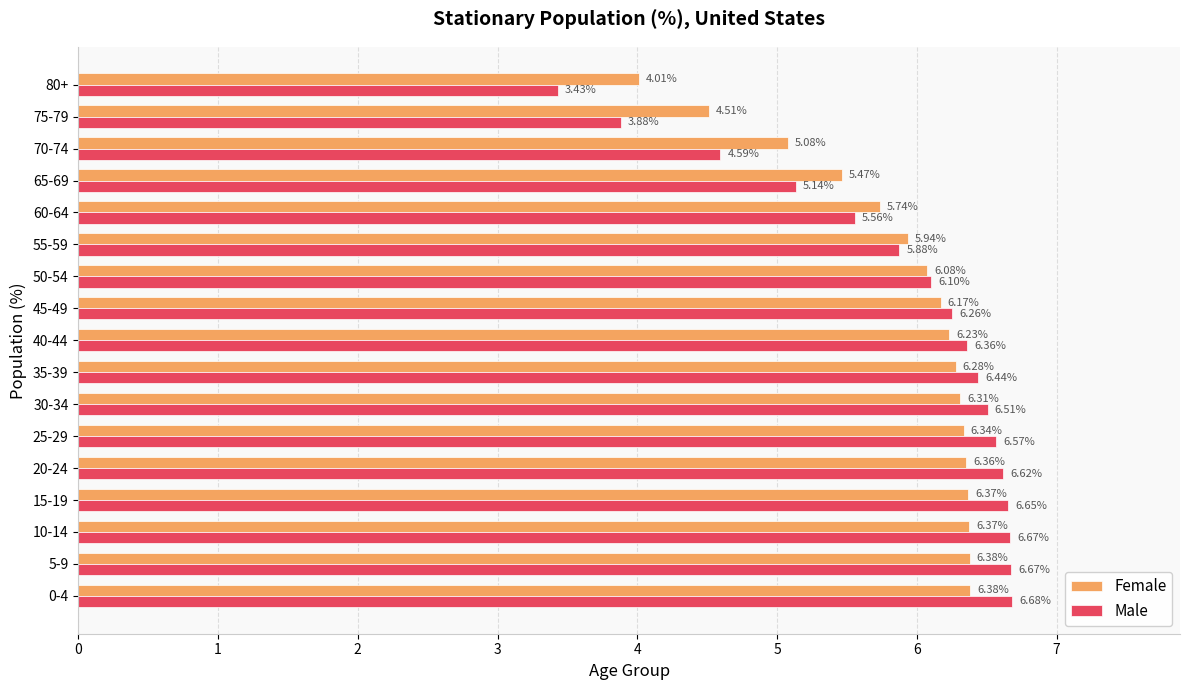

At 50-54, list the series in order from largest to smallest.

Male, Female